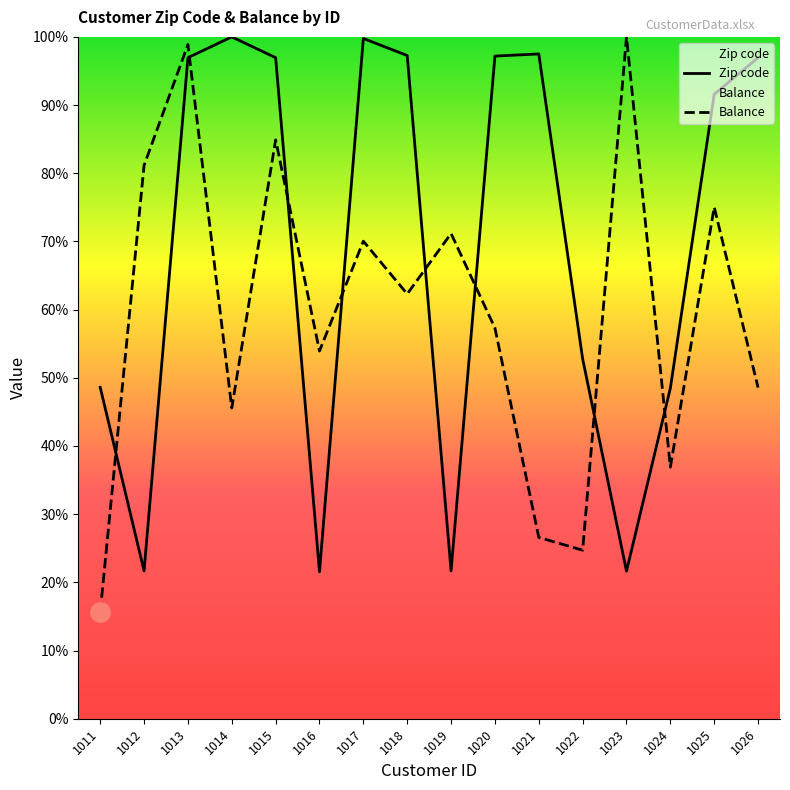

True or false: Zip code has a value of 74.2 at 1011.

False